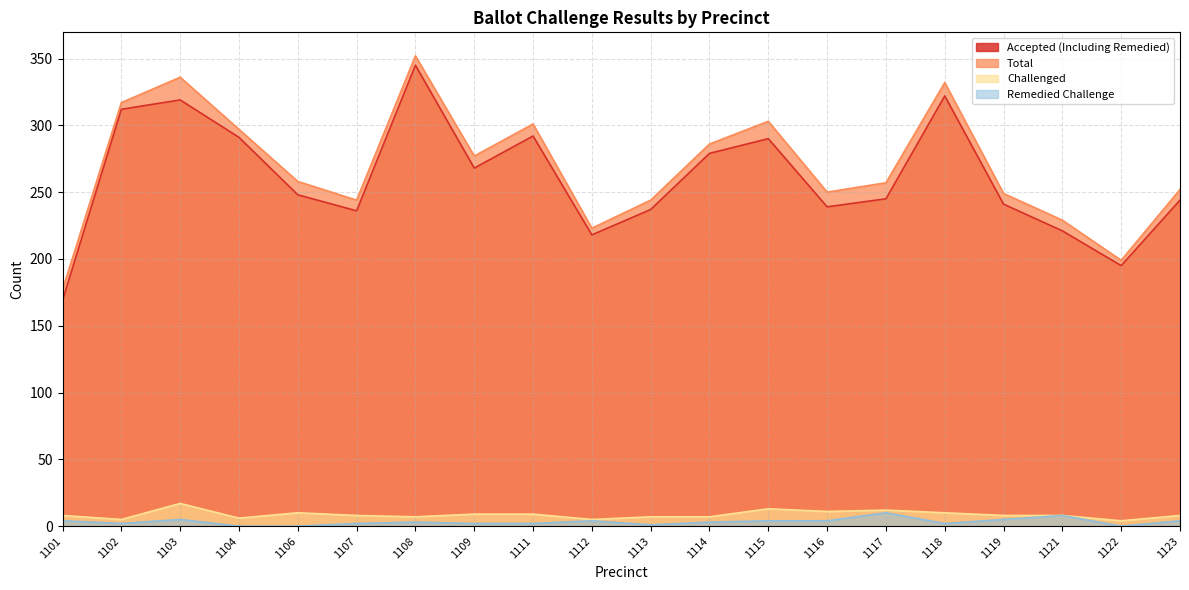

Reading left to right, list all the values displayed in this chart.

Accepted (Including Remedied): 1101=169	1102=312	1103=319	1104=291	1106=248	1107=236	1108=345	1109=268	1111=292	1112=218	1113=237	1114=279	1115=290	1116=239	1117=245	1118=322	1119=241	1121=221	1122=195	1123=244
Total: 1101=177	1102=317	1103=336	1104=297	1106=258	1107=244	1108=352	1109=277	1111=301	1112=223	1113=244	1114=286	1115=303	1116=250	1117=257	1118=332	1119=249	1121=229	1122=199	1123=252
Challenged: 1101=8	1102=5	1103=17	1104=6	1106=10	1107=8	1108=7	1109=9	1111=9	1112=5	1113=7	1114=7	1115=13	1116=11	1117=12	1118=10	1119=8	1121=8	1122=4	1123=8
Remedied Challenge: 1101=4	1102=2	1103=5	1104=0	1106=0	1107=2	1108=3	1109=2	1111=2	1112=4	1113=1	1114=3	1115=4	1116=4	1117=10	1118=2	1119=5	1121=8	1122=0	1123=4